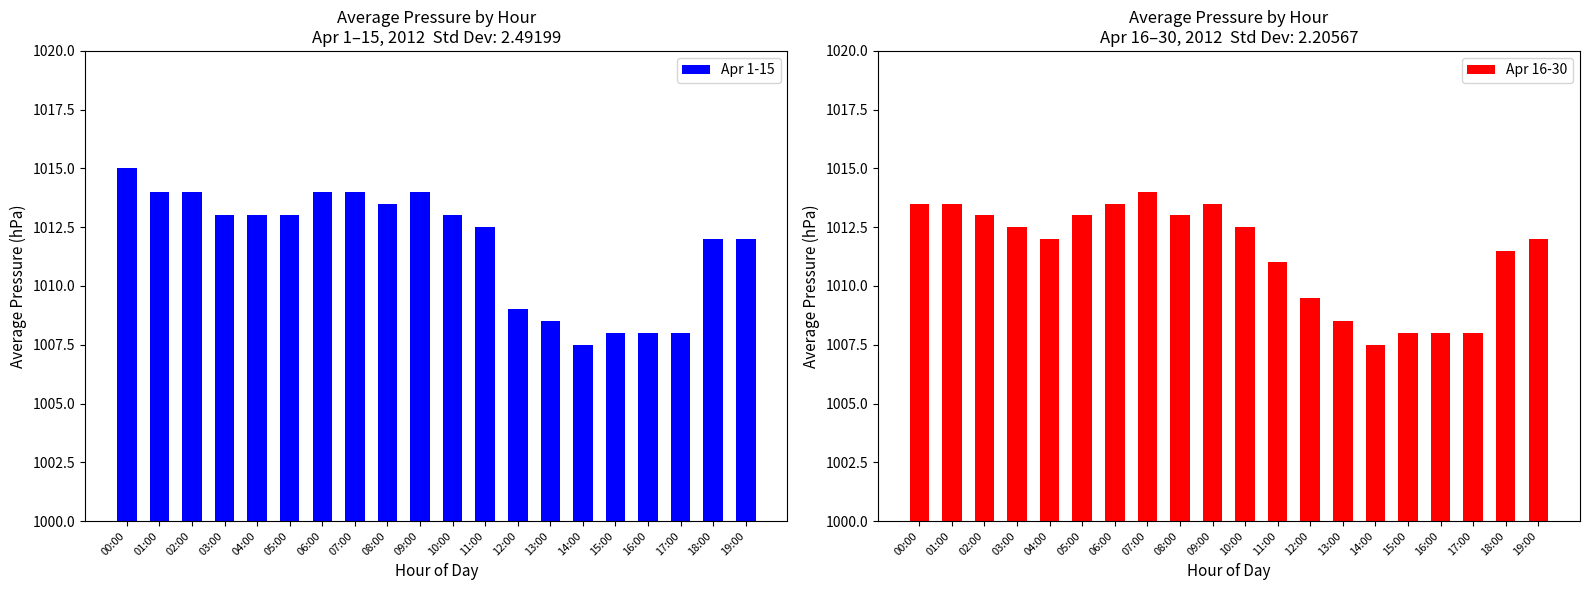

Is it true that Apr 16-30 equals 1012.5 at 10:00?

True